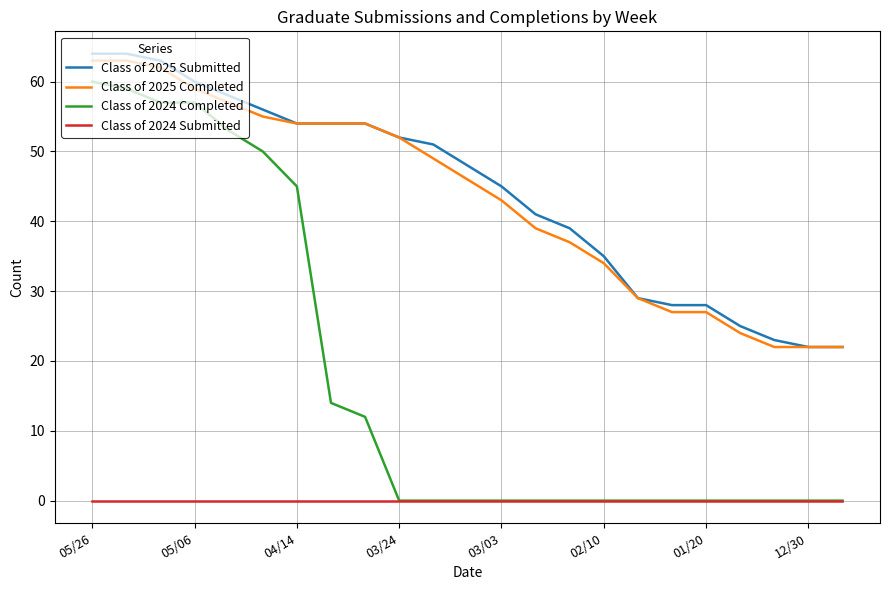

What is the greatest value displayed?

64